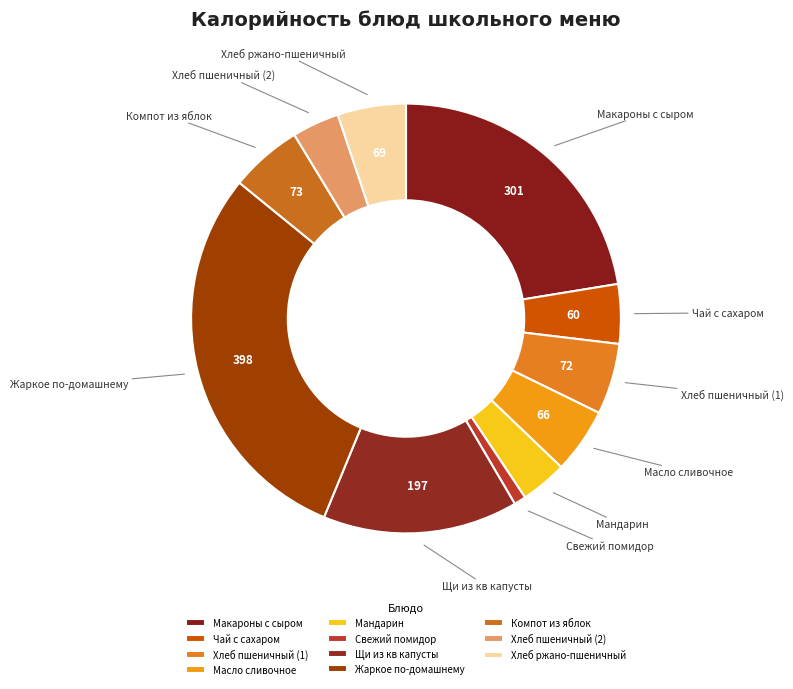

Between Компот из яблок and Свежий помидор, which is larger?

Компот из яблок